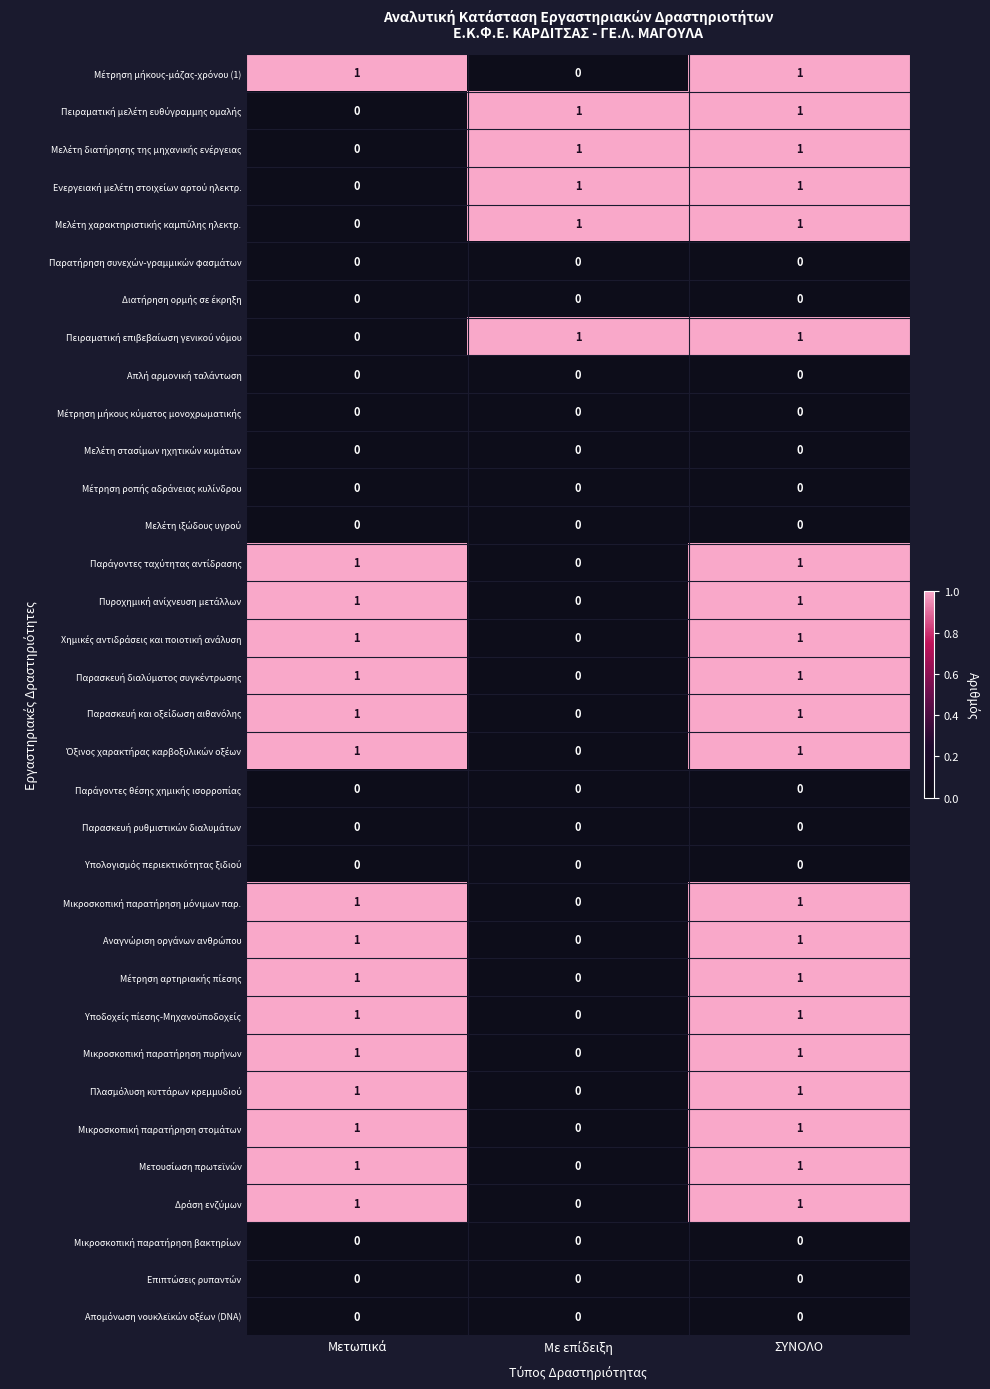

At which category is the sum across all series the highest?

ΣΥΝΟΛΟ